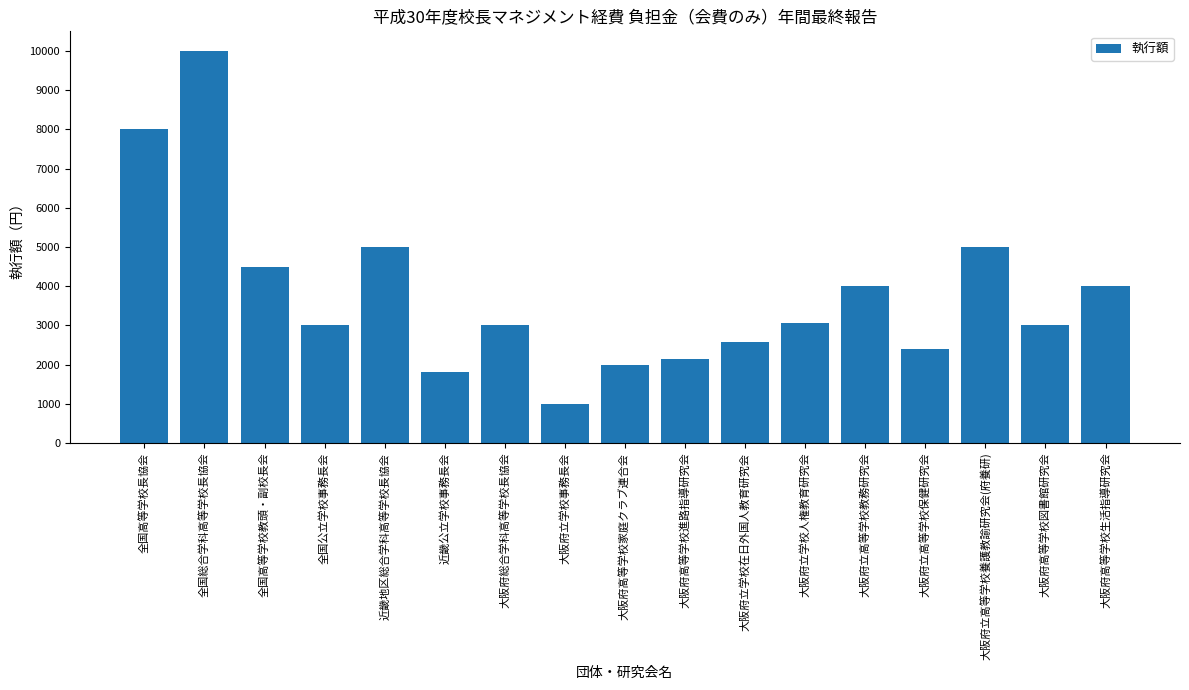

Reading left to right, transcribe all the data shown in this chart.

全国高等学校長協会=8000	全国総合学科高等学校長協会=10000	全国高等学校教頭・副校長会=4500	全国公立学校事務長会=3000	近畿地区総合学科高等学校長協会=5000	近畿公立学校事務長会=1800	大阪府総合学科高等学校長協会=3000	大阪府立学校事務長会=1000	大阪府高等学校家庭クラブ連合会=2000	大阪府高等学校進路指導研究会=2150	大阪府立学校在日外国人教育研究会=2580	大阪府立学校人権教育研究会=3050	大阪府立高等学校教務研究会=4000	大阪府立高等学校保健研究会=2400	大阪府立高等学校養護教諭研究会(府養研)=5000	大阪府高等学校図書館研究会=3000	大阪府高等学校生活指導研究会=4000